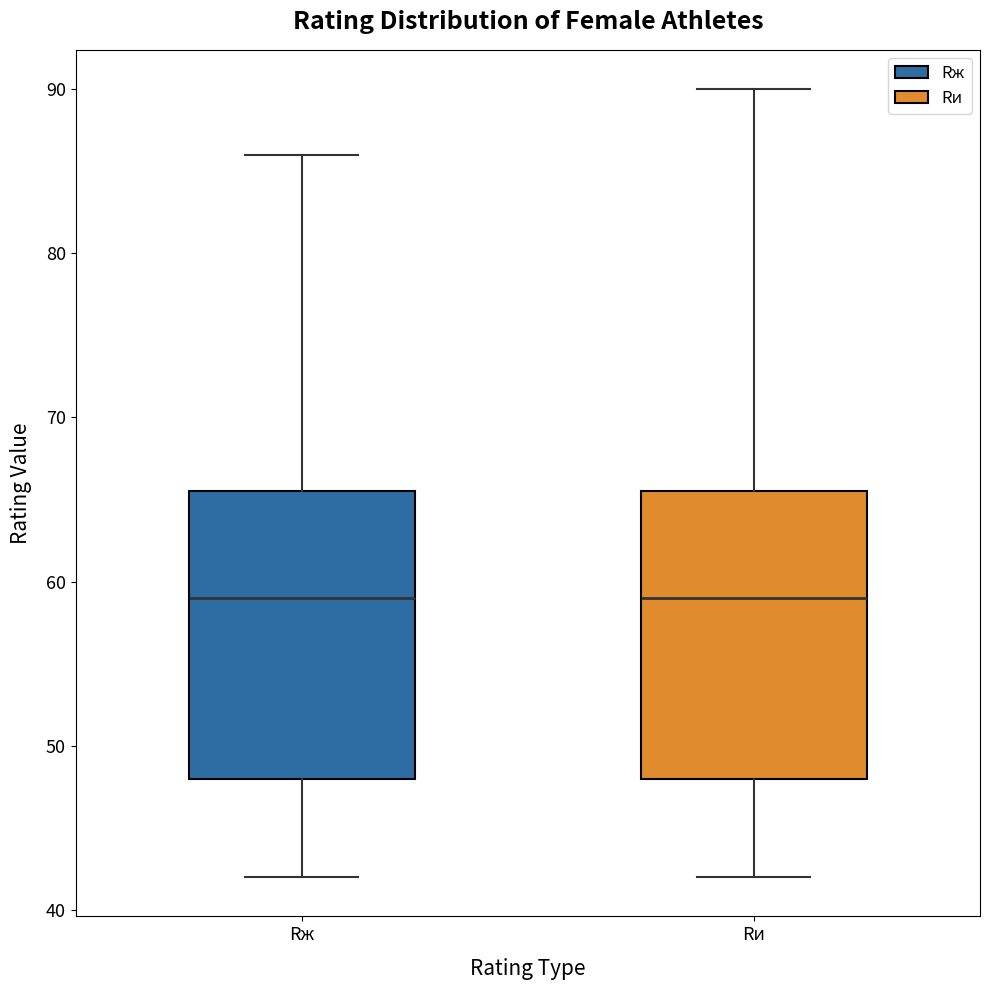

Where is the upper edge of the box for Rи on the y-axis? The values are not printed on the chart, so give them approximately, as read against the axis.

66